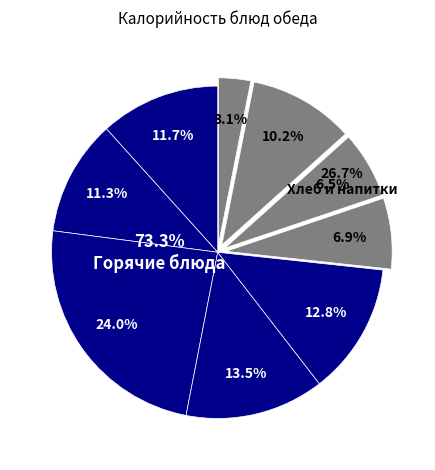

To the nearest percent, what is the combined percentage of ватрушка с повидлом and напиток апельсиновый?

23%